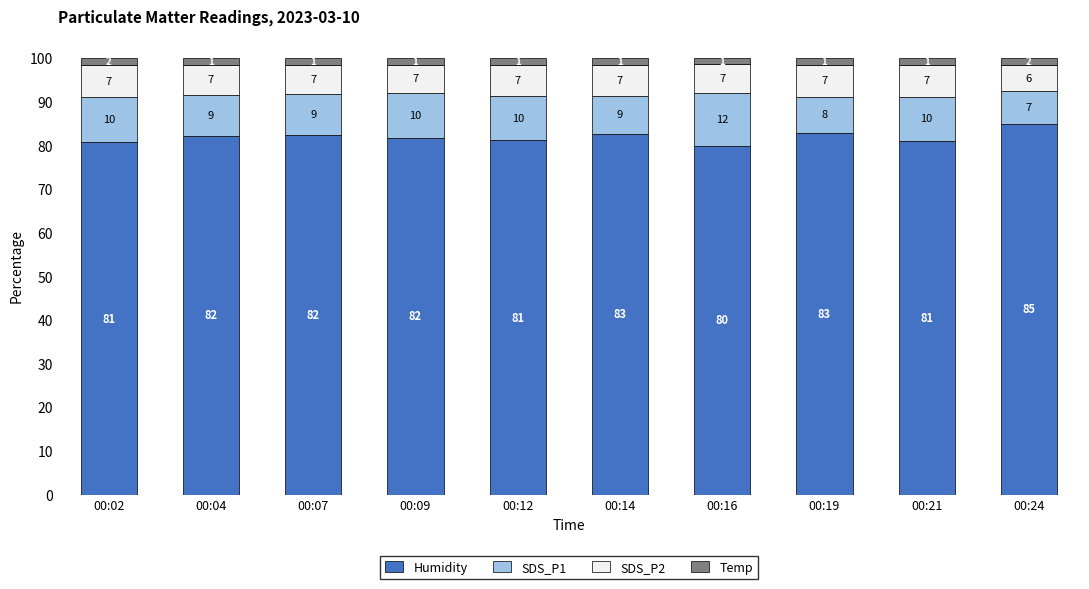

What is the difference between the second highest and second lowest values in the Temp series?

0.1